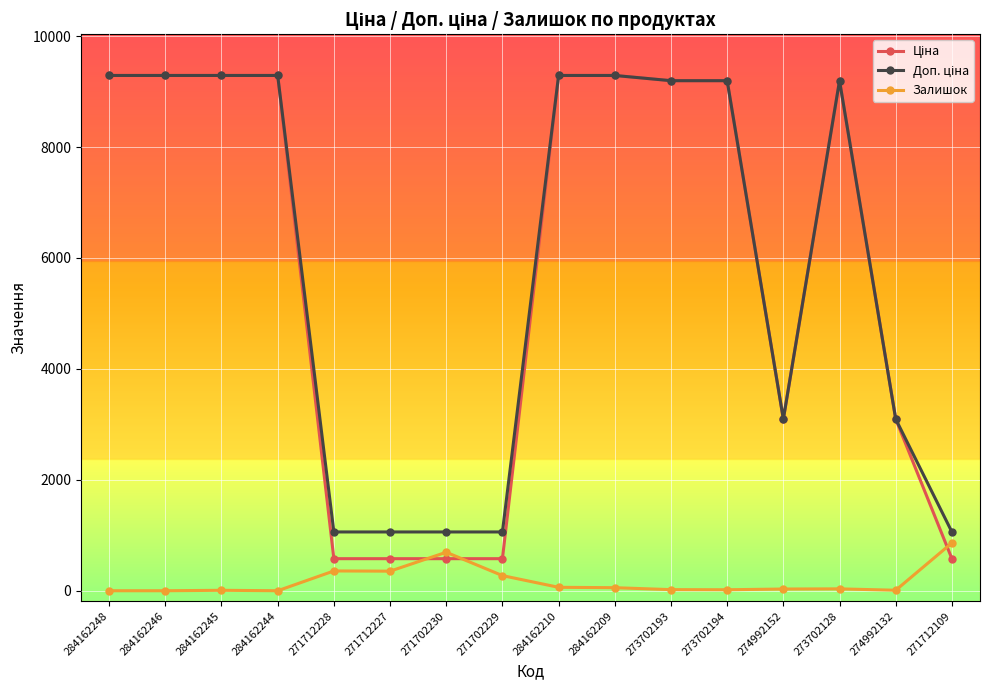

The Залишок series shows -439.7 at 284162246. True or false?

False